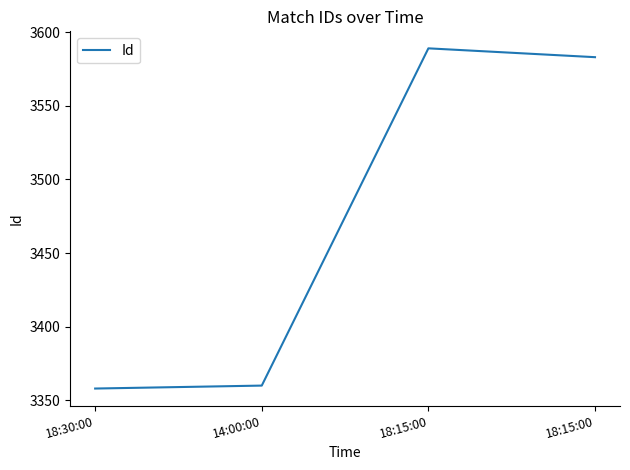

How many distinct data groups are displayed?

1